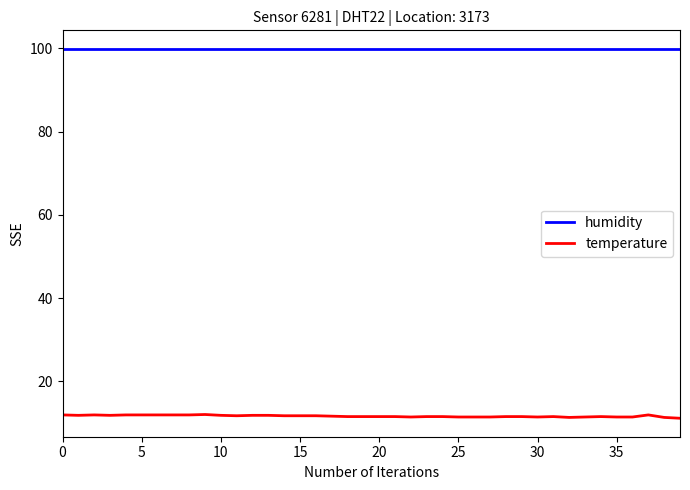

True or false: humidity and temperature intersect in this chart.

False